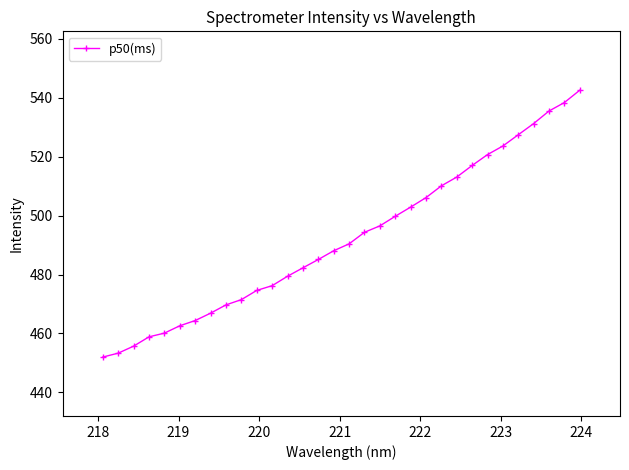

What is the greatest value displayed?

542.6